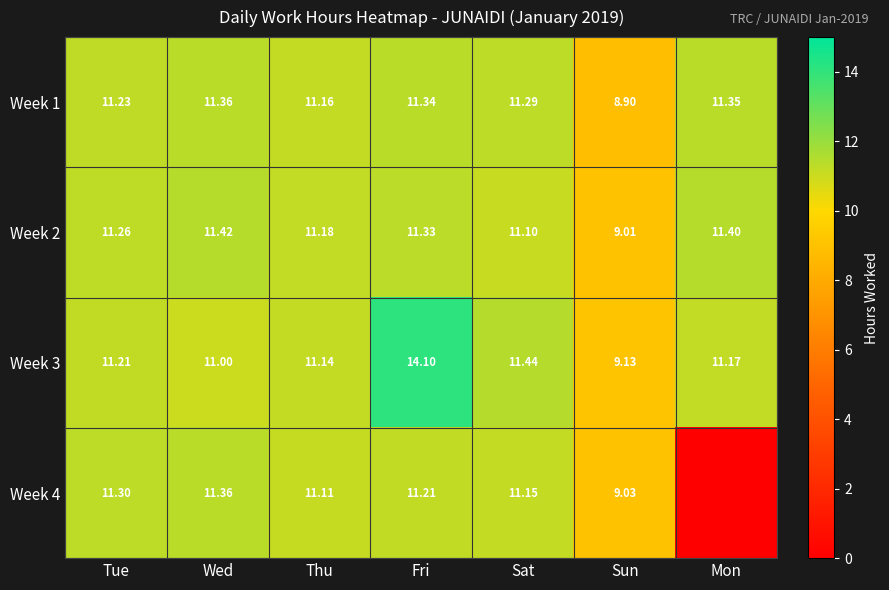

At which category is the sum across all series the highest?

Fri